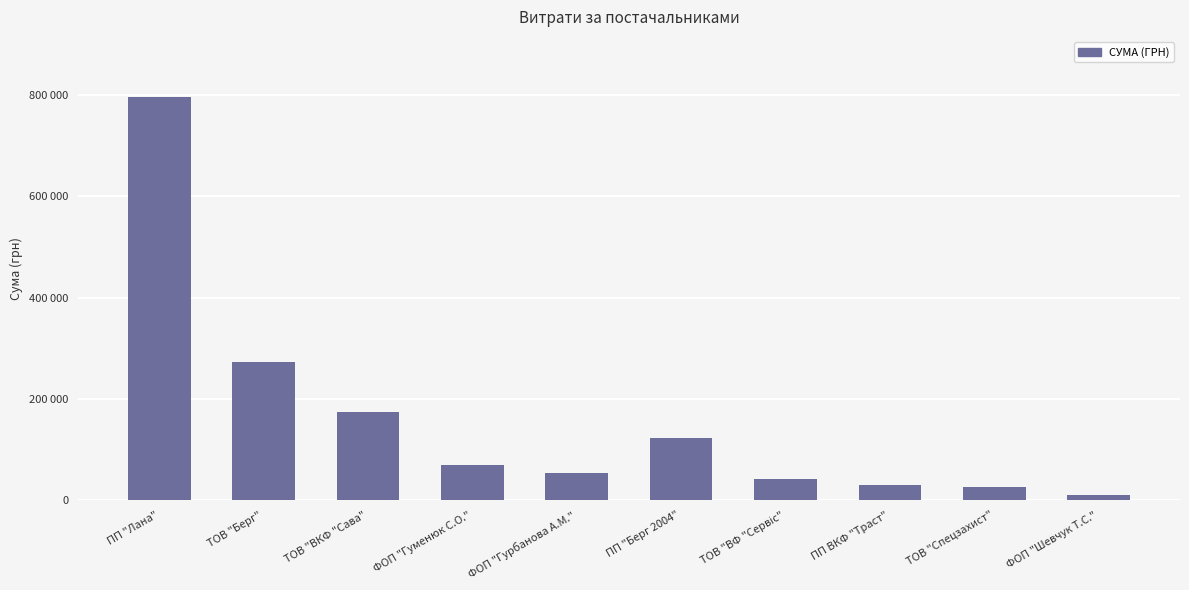

Reading right to left, extract all data points from this chart.

9556.0	26385.1	30079.7	42588.0	122359.0	53840.0	70000.0	174781.8	272063.0	795387.4